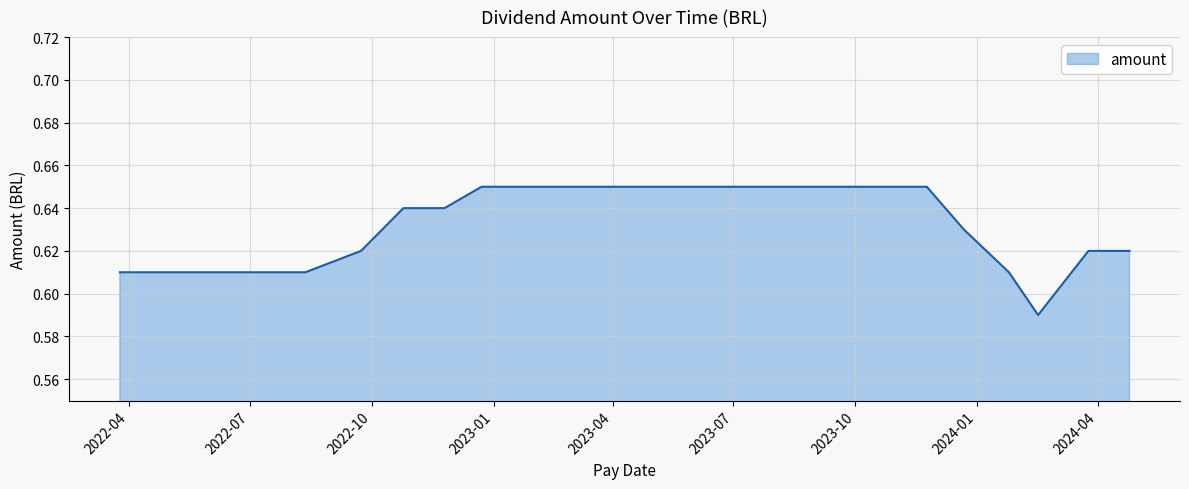

What is the sum of all values?

16.4